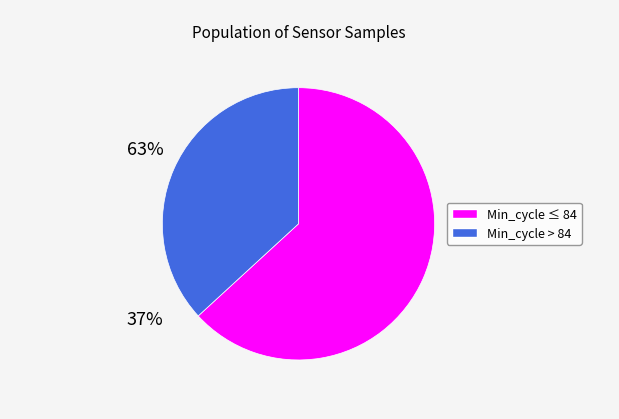

Is there a majority slice in this chart?

Yes